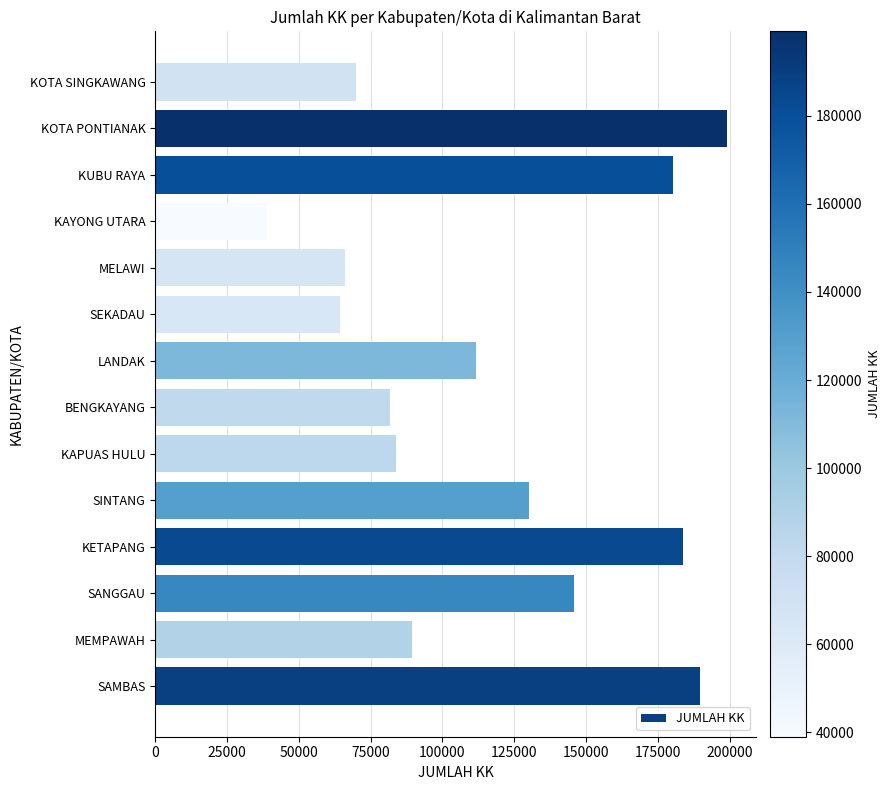

What value does the data have at KOTA SINGKAWANG, to the nearest 10?

69850